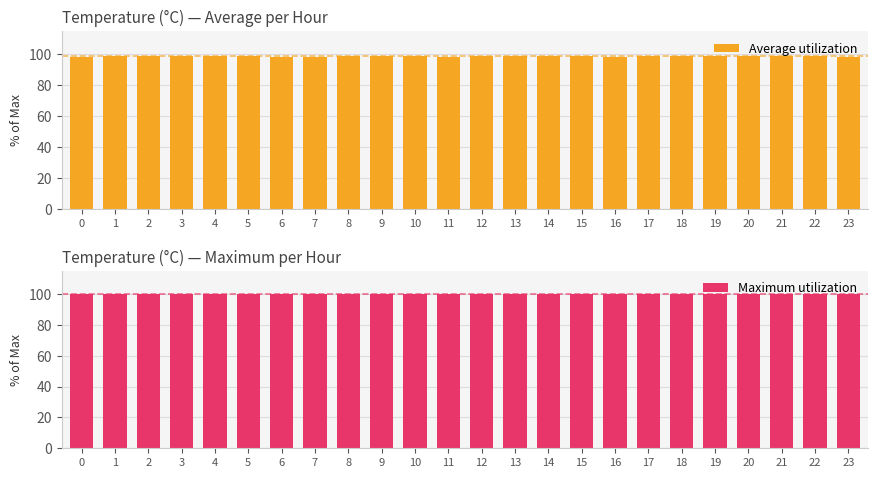

Reading right to left, transcribe all the data shown in this chart.

Average utilization: 23=98.6	22=98.7	21=98.8	20=98.8	19=98.7	18=98.9	17=98.8	16=98.6	15=98.7	14=99.0	13=98.9	12=98.8	11=98.6	10=98.7	9=98.9	8=98.8	7=98.6	6=98.5	5=98.7	4=98.8	3=99.0	2=98.9	1=98.7	0=98.6
Maximum utilization: 23=100.0	22=100.0	21=100.0	20=100.0	19=100.0	18=100.0	17=100.0	16=100.0	15=100.0	14=100.0	13=100.0	12=100.0	11=100.0	10=100.0	9=100.0	8=100.0	7=100.0	6=100.0	5=100.0	4=100.0	3=100.0	2=100.0	1=100.0	0=100.0